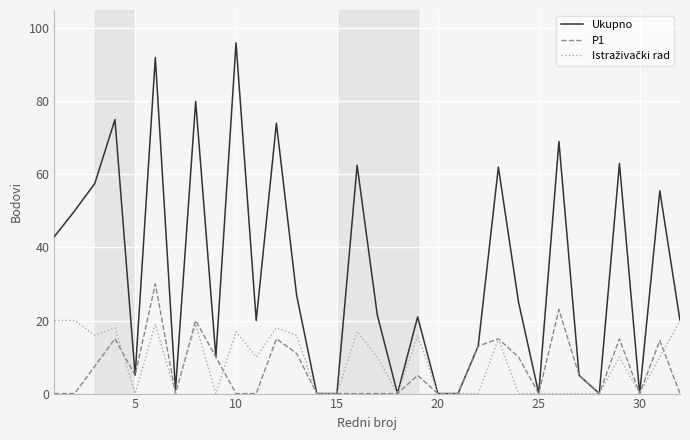

Which series has the widest spread of values?

Ukupno